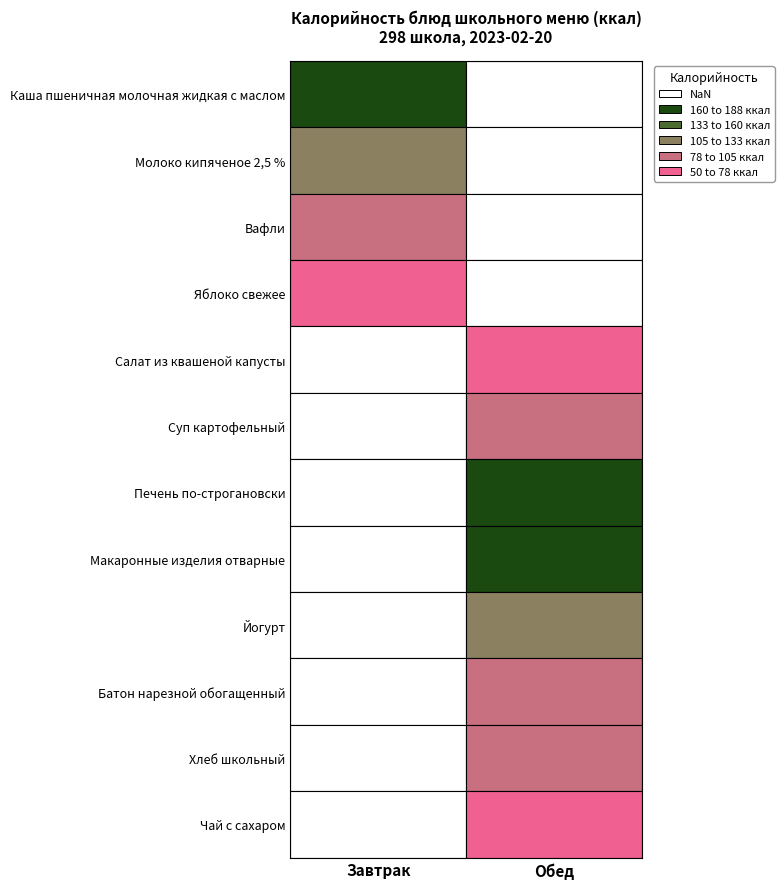

True or false: Завтрак has a value of 61 at Яблоко свежее.

True